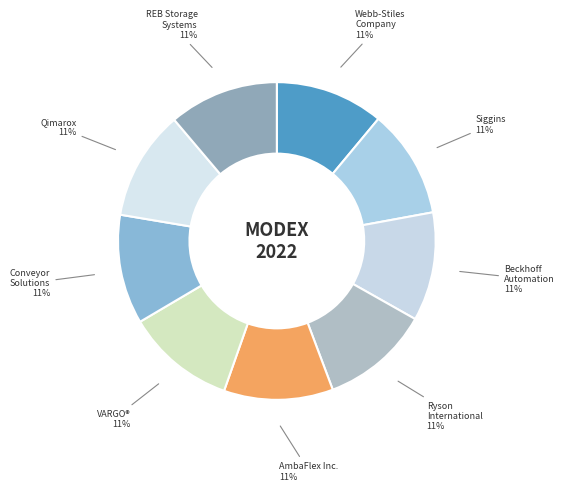

Rank the categories by value from highest to lowest.

REB Storage Systems International, Qimarox, Conveyor Solutions Inc., VARGO®, AmbaFlex Inc., Ryson International, Inc., Beckhoff Automation, Siggins, Webb-Stiles Company